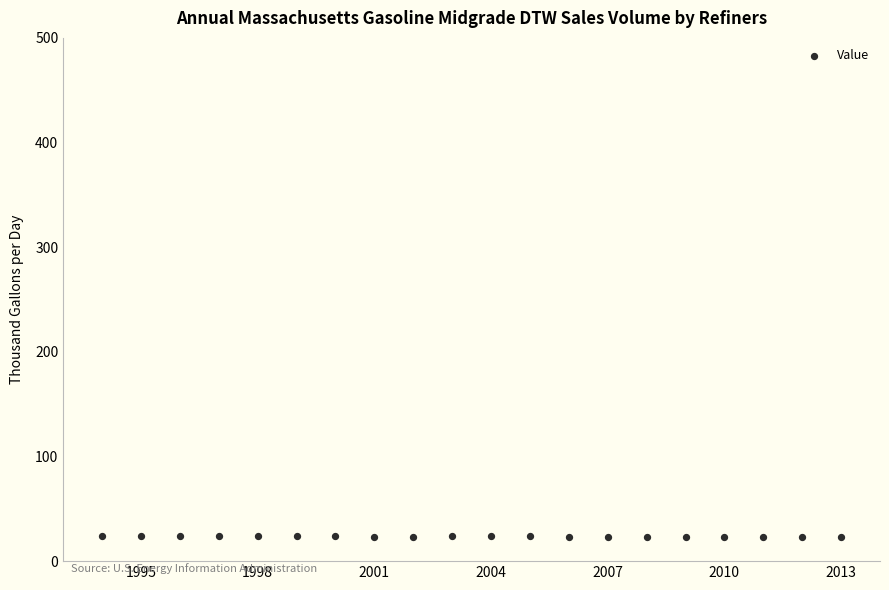

What is the range of Y values (max minus min)?

1.5